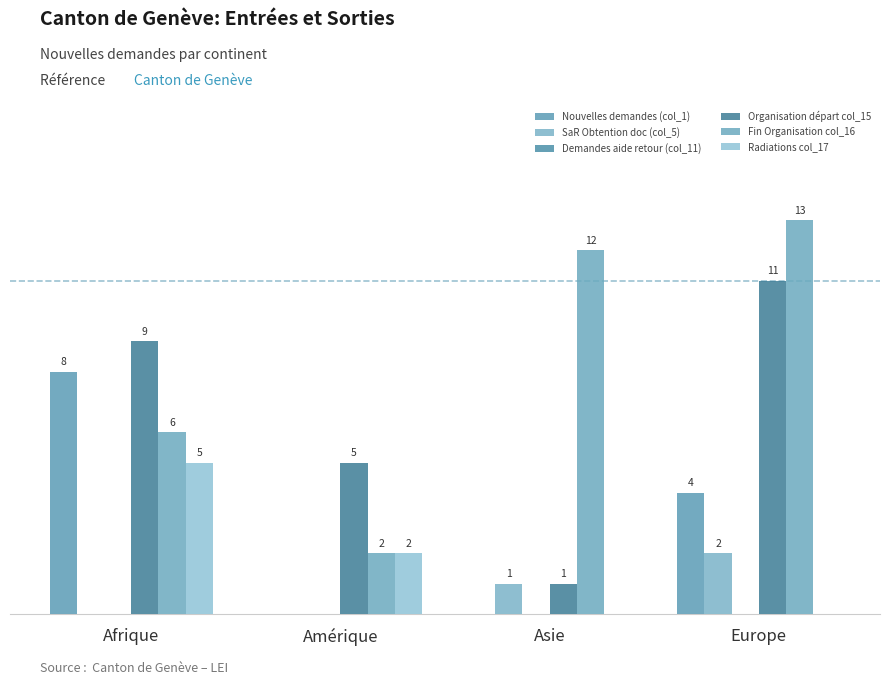

What is the label of the 3rd bar from the right?

Amérique